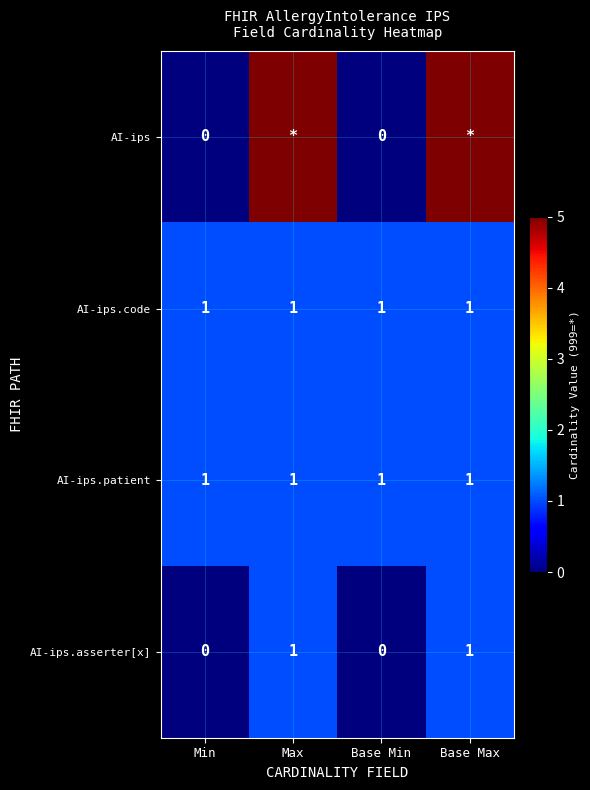

The value of AI-ips.code at Base Min is 1. True or false?

True